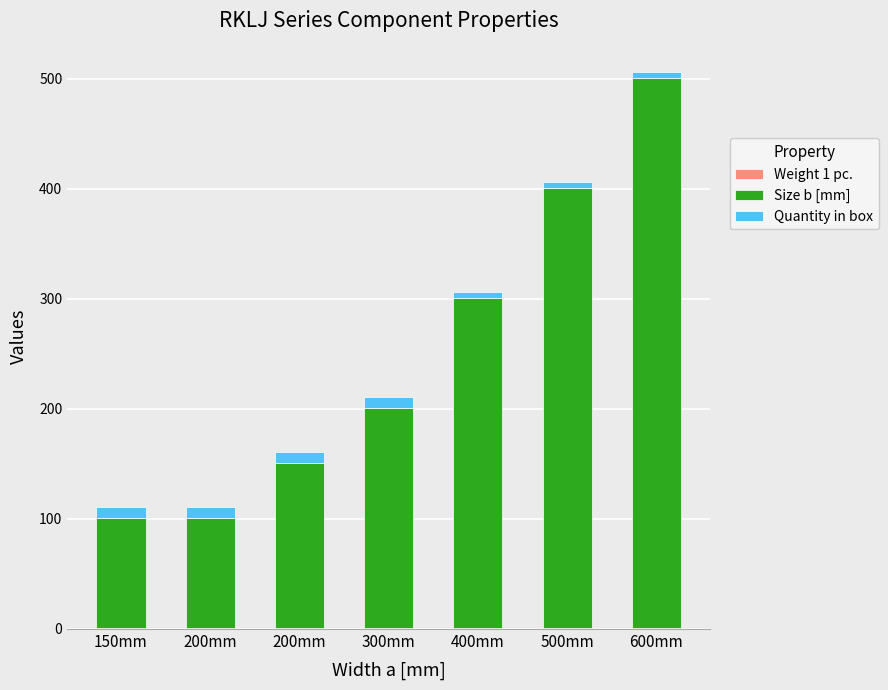

How many categories are shown in the chart?

7